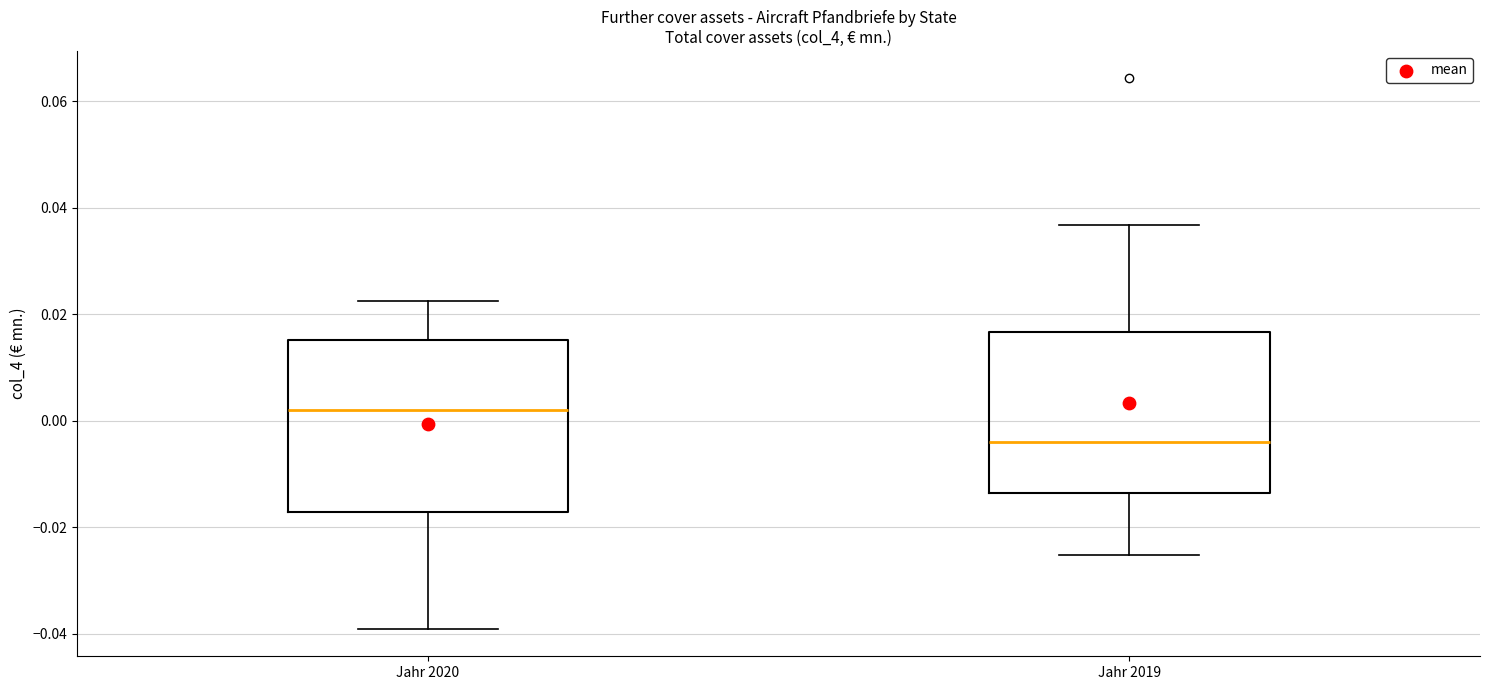

Where does the lower whisker of the box for Jahr 2019 end on the y-axis? The values are not printed on the chart, so give them approximately, as read against the axis.

-0.026